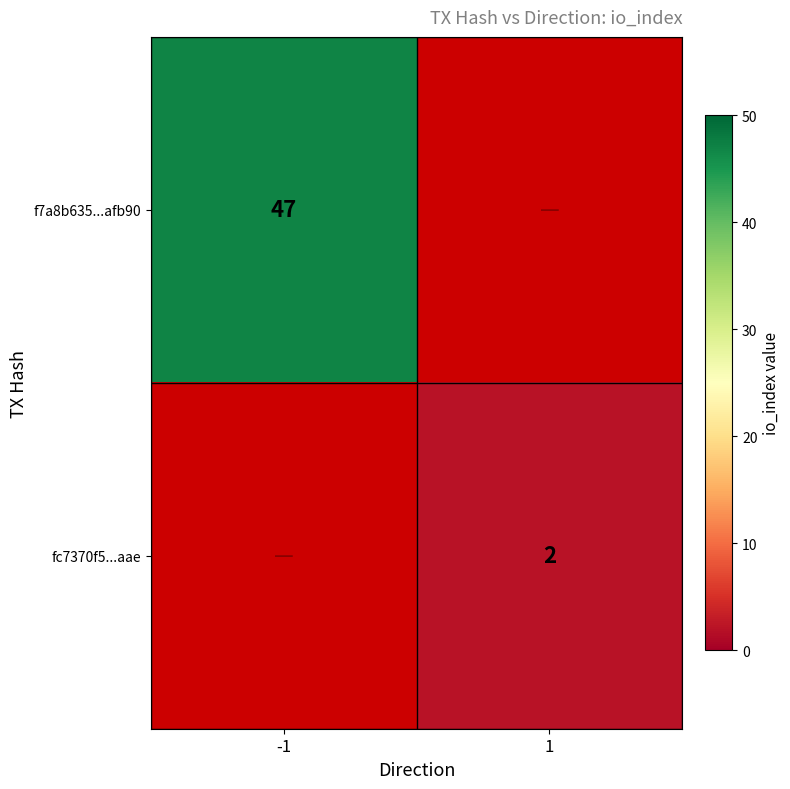

Is it true that fc7370f5...aae equals 4 at 1?

False